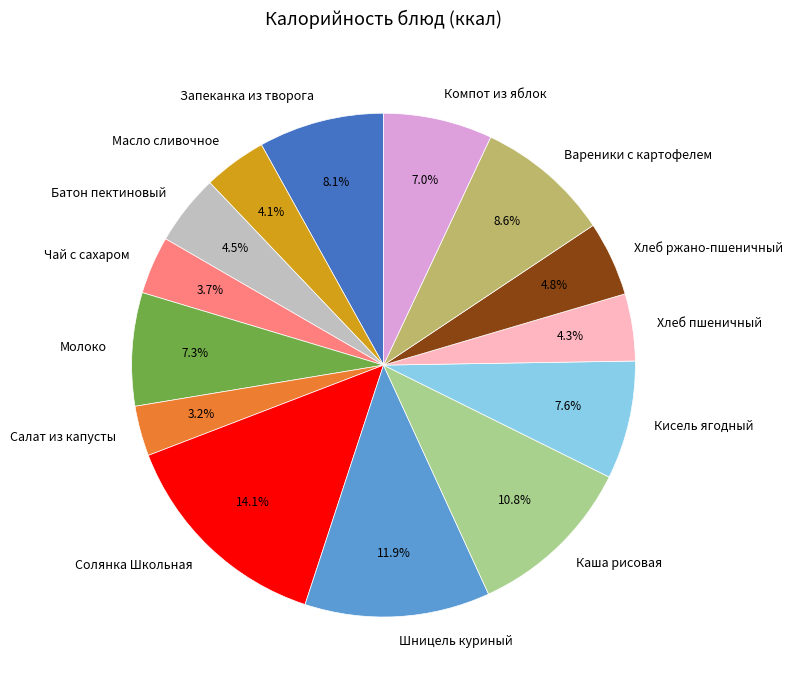

What is the largest slice in the pie chart?

Солянка Школьная